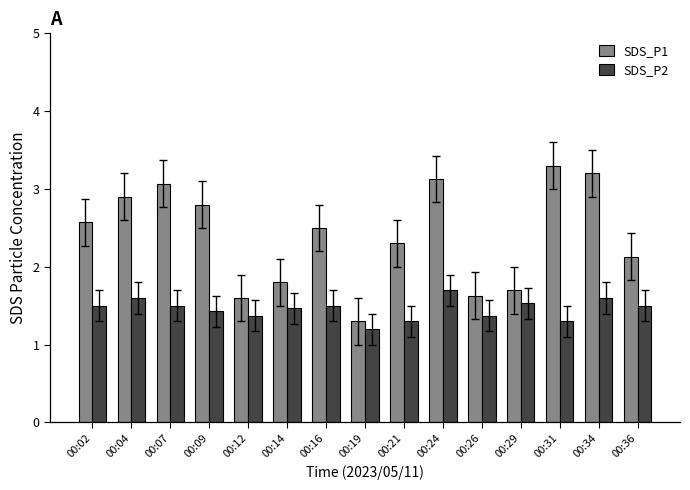

List the series in order of their overall mean, highest first.

SDS_P1, SDS_P2